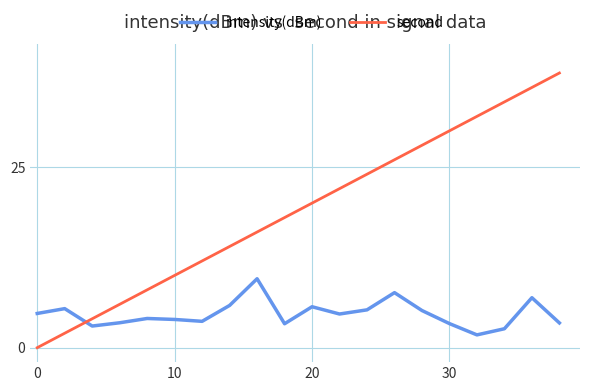

Which series has the largest total across all categories?

second